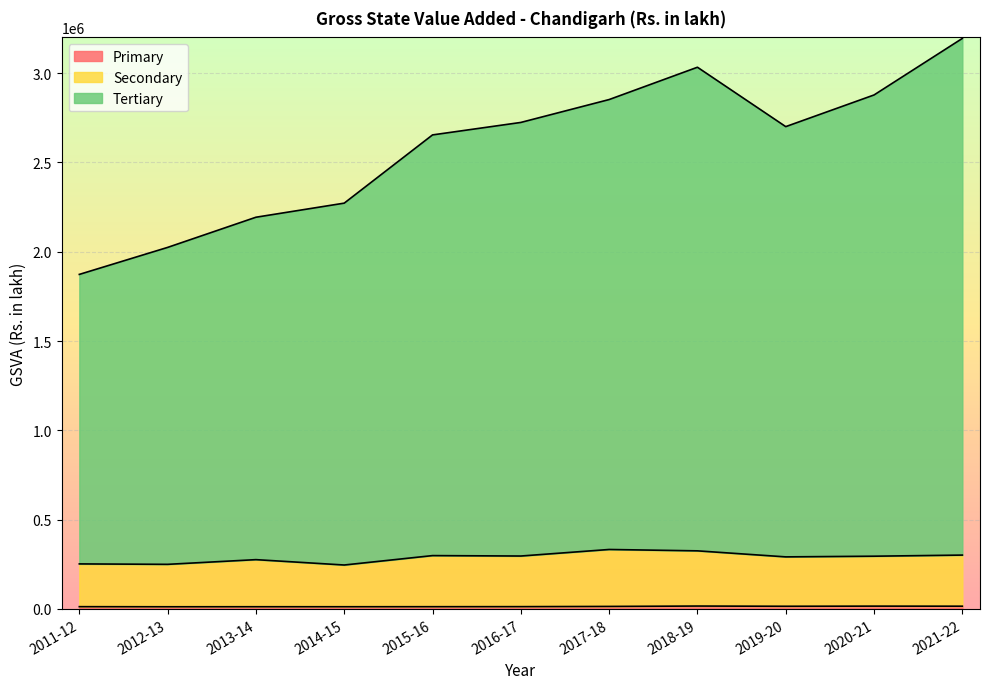

Between 2012-13 and 2017-18, which series saw the biggest shift?

Tertiary